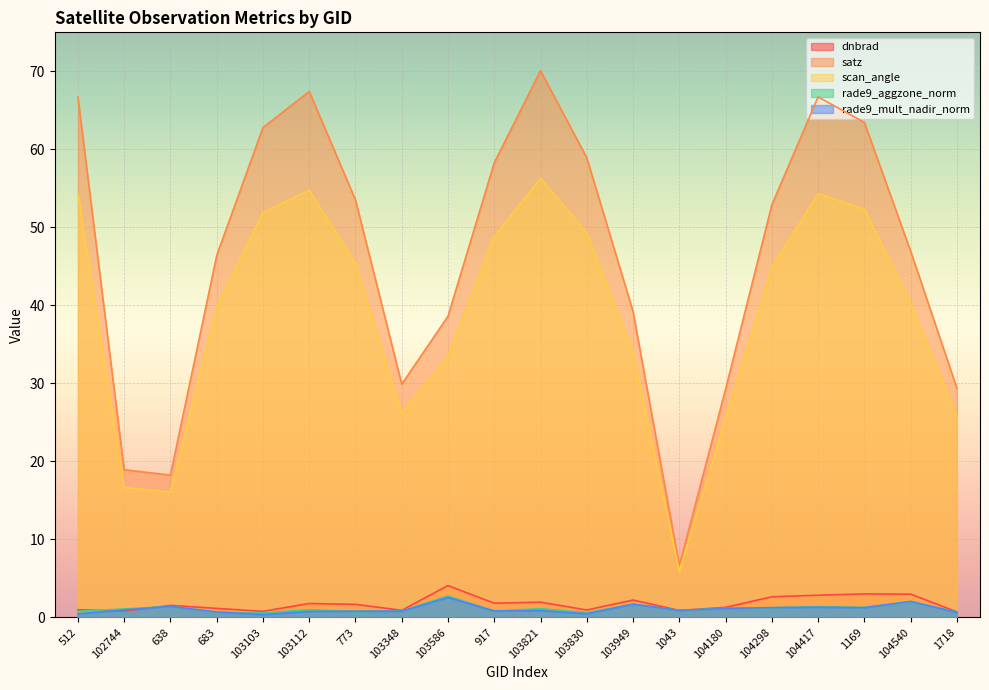

Count the number of data series in this chart.

5